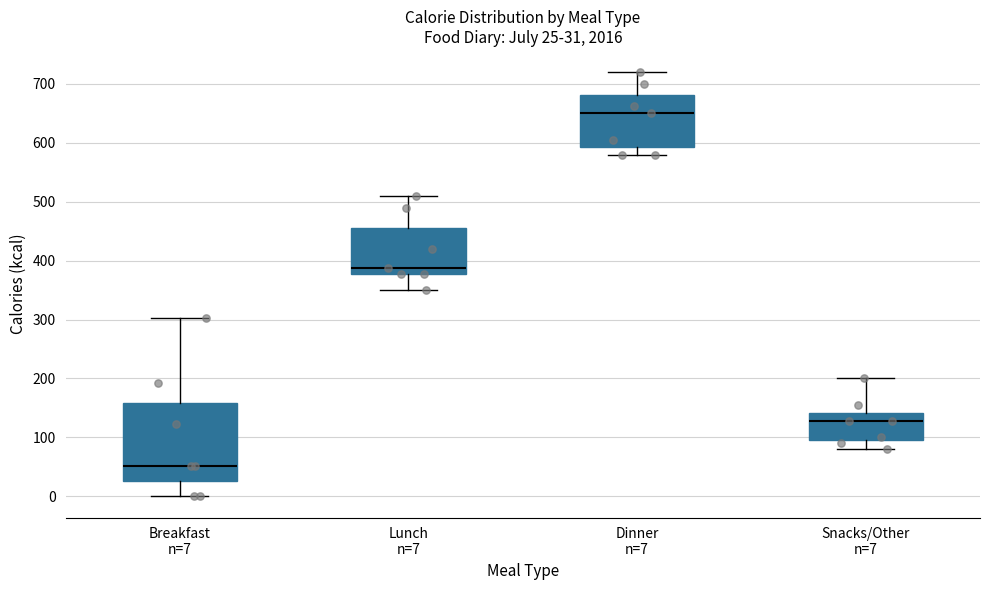

Comparing the boxes themselves (not the whiskers), which one is the tallest?

Breakfast n=7